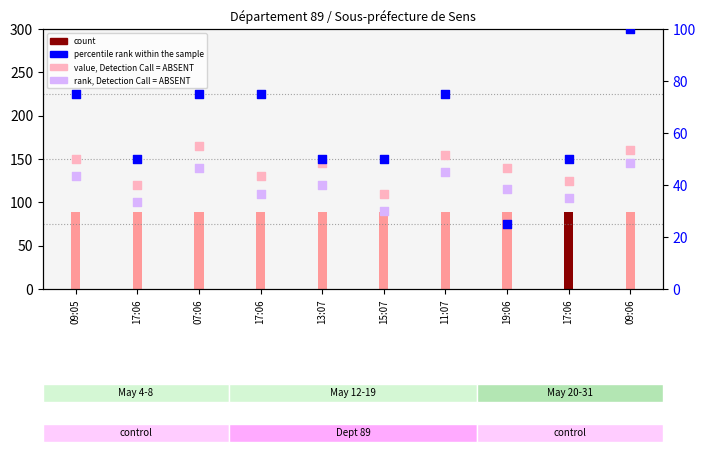

Which series reaches the maximum Y coordinate?

value, Detection Call = ABSENT